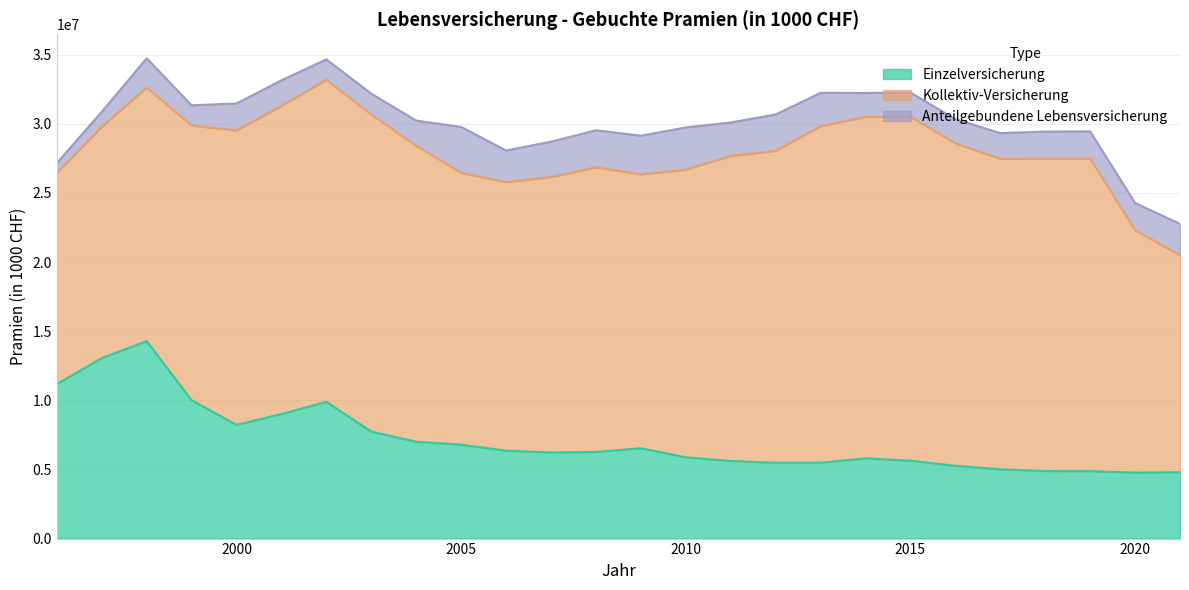

Which label corresponds to the largest value in the chart?

2015